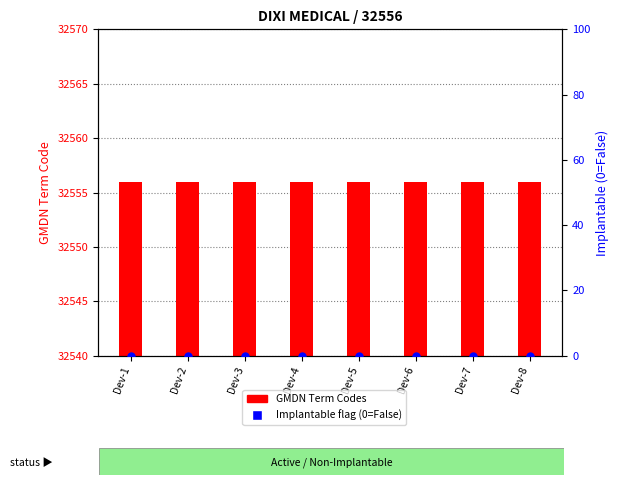

At how many categories does at least one series exceed 13?

8